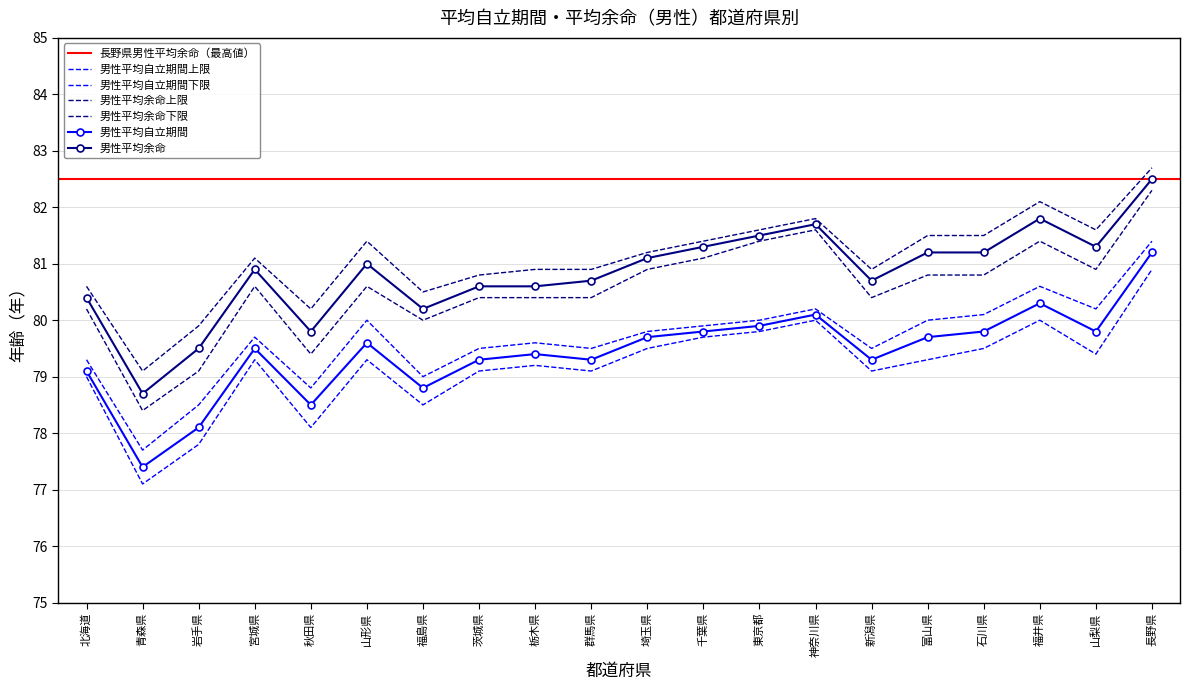

What is the difference between the second highest and minimum values in the 男性平均余命下限 series?

3.2